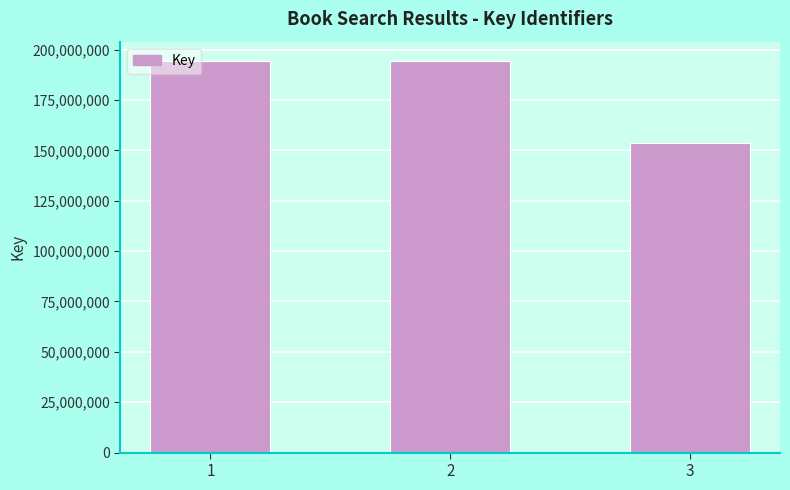

What is the change in value from 1 to 3?

-40373511